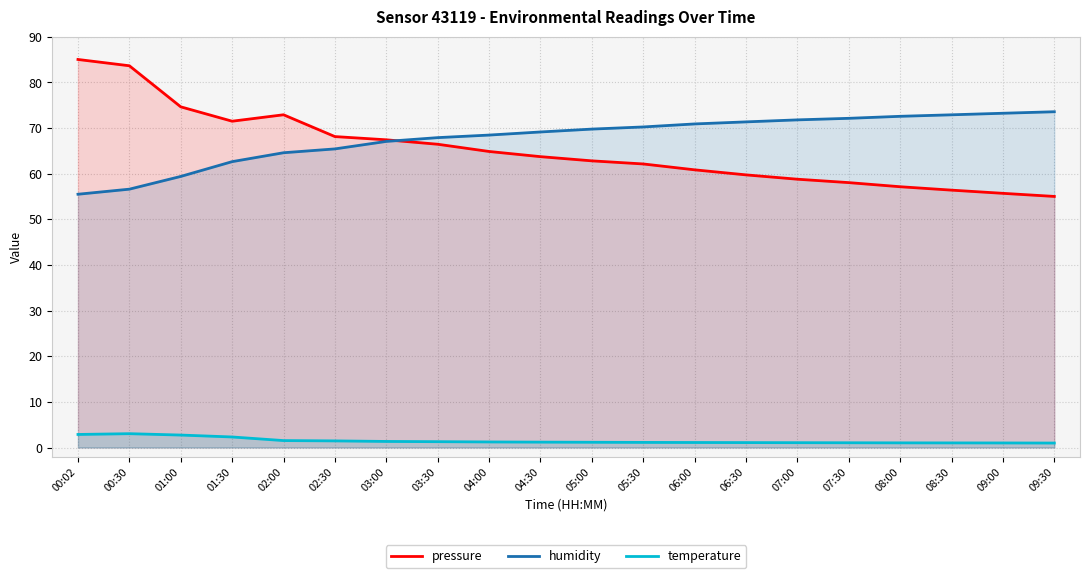

How many data points in humidity are less than 69?

9